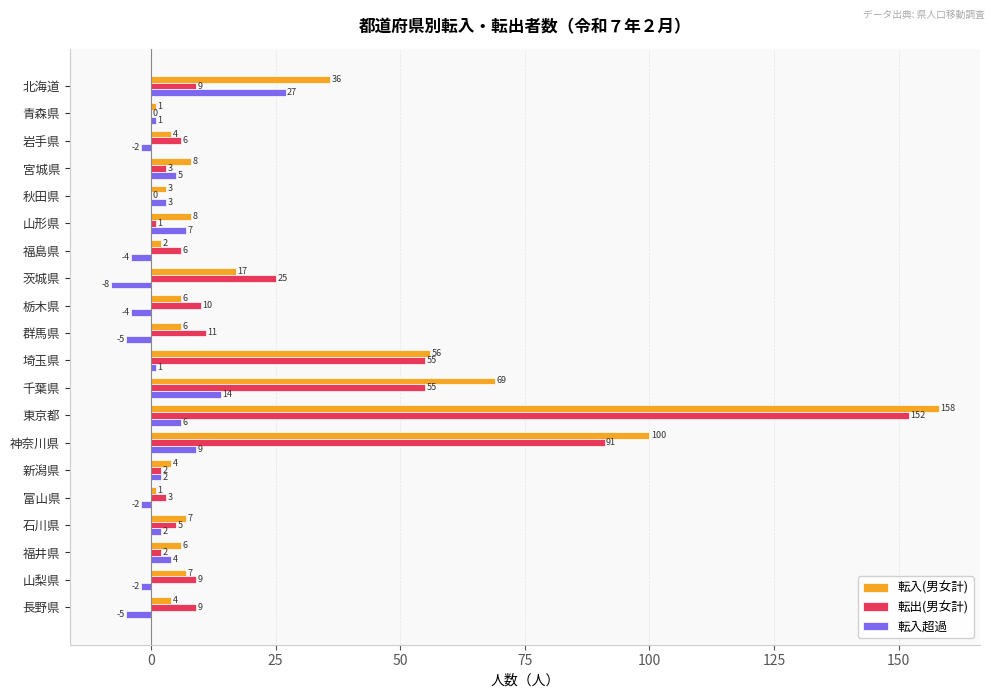

Which series changed the most between 栃木県 and 埼玉県?

転入(男女計)